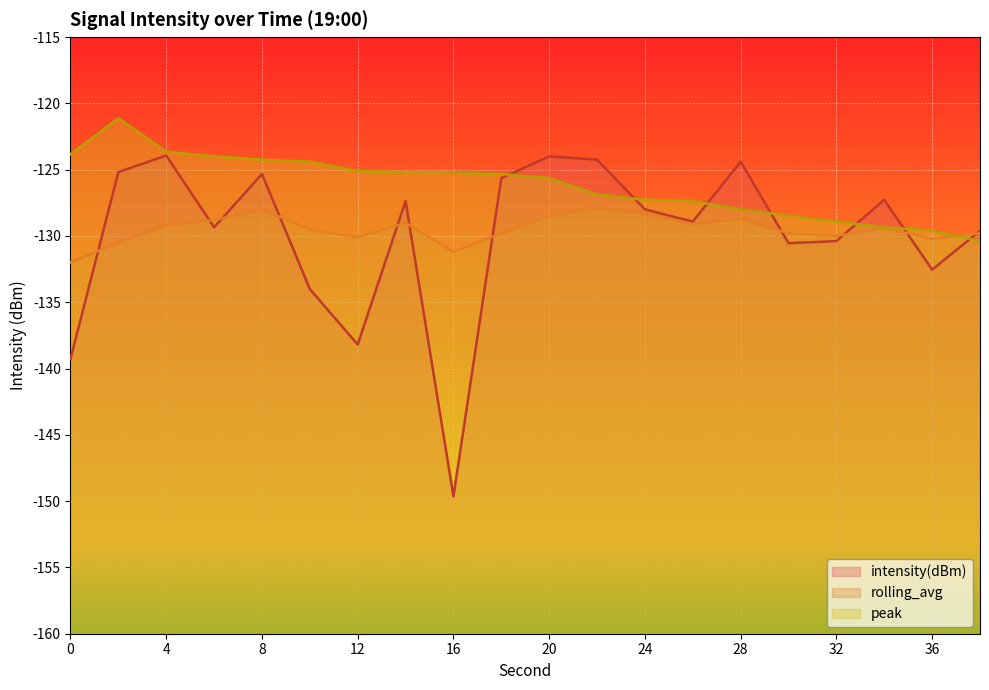

What is the spread (max minus min) of values at 30?

2.1